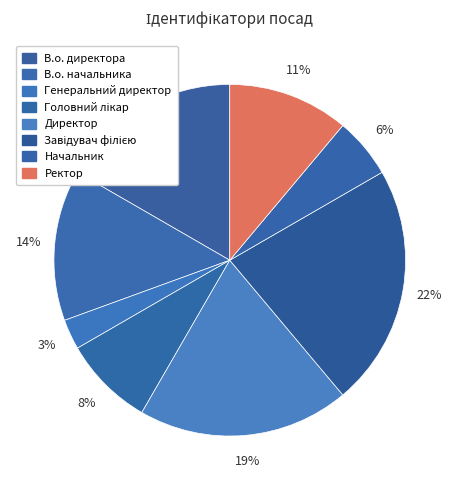

How many segments does this pie chart have?

8